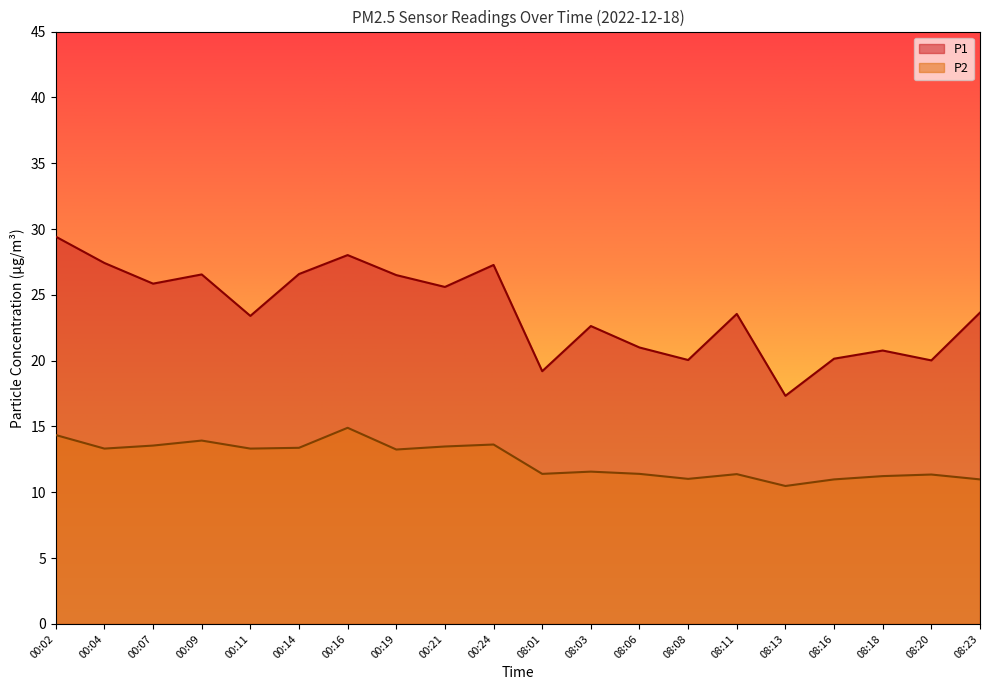

True or false: P1 and P2 cross at least once.

False